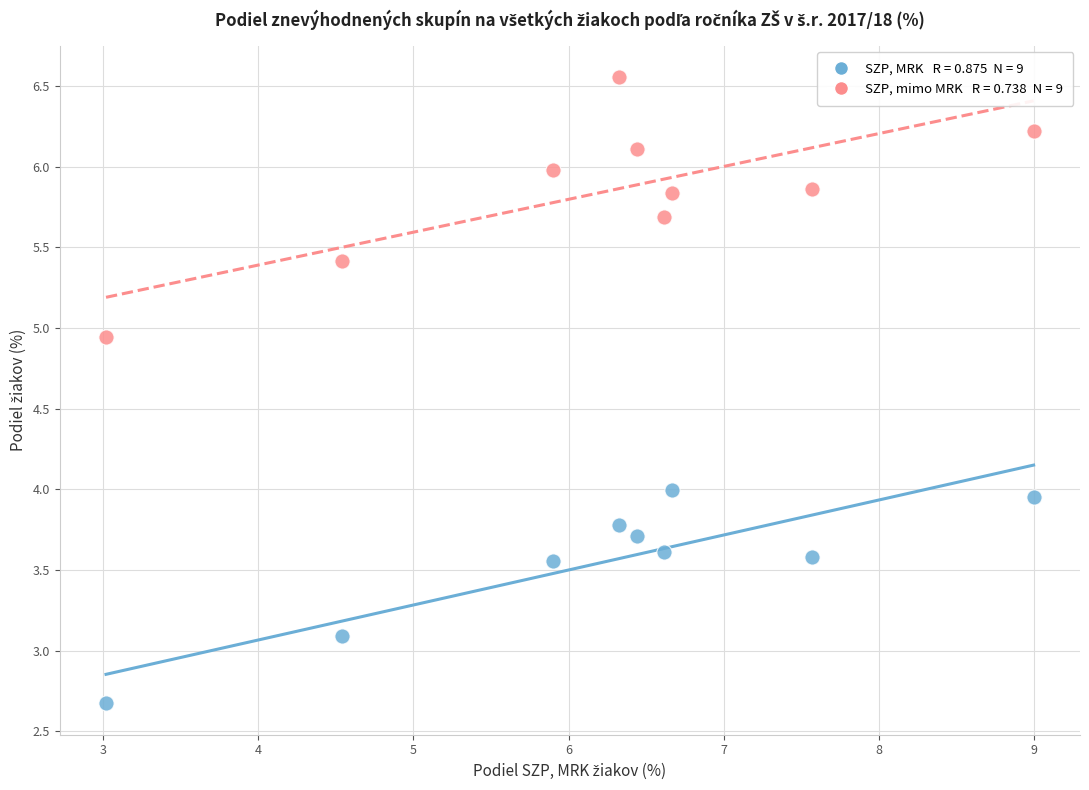

Across all data points, what is the range of X values (max minus min)?

6.0